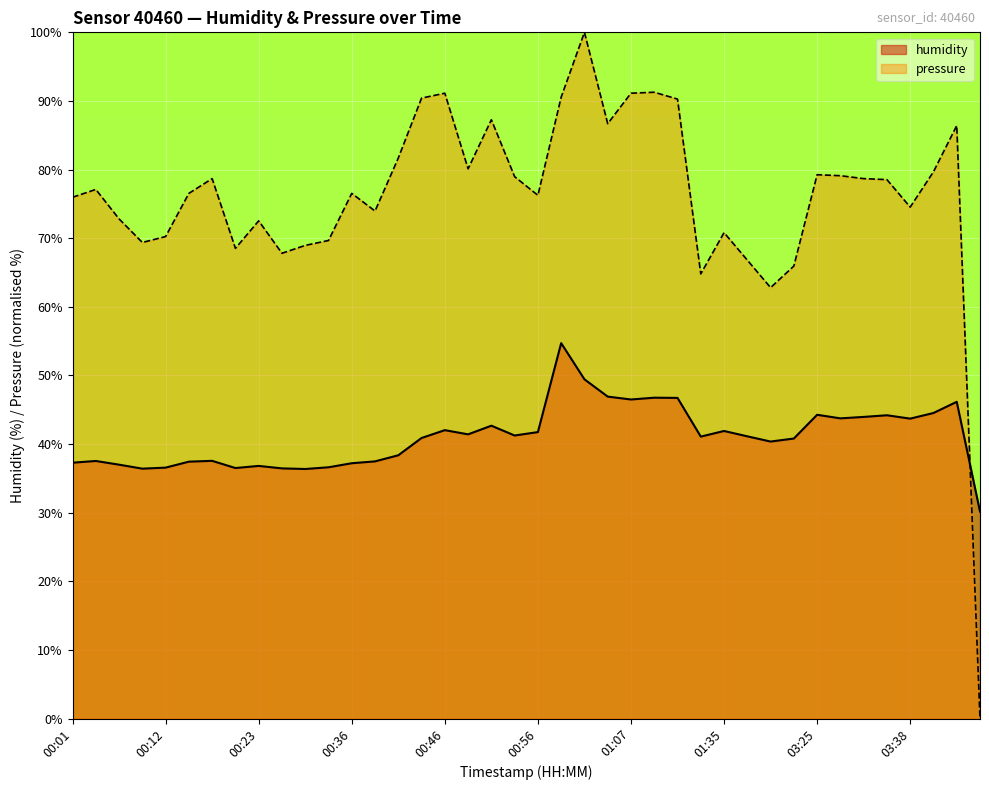

At which label does humidity first exceed 41?

00:46